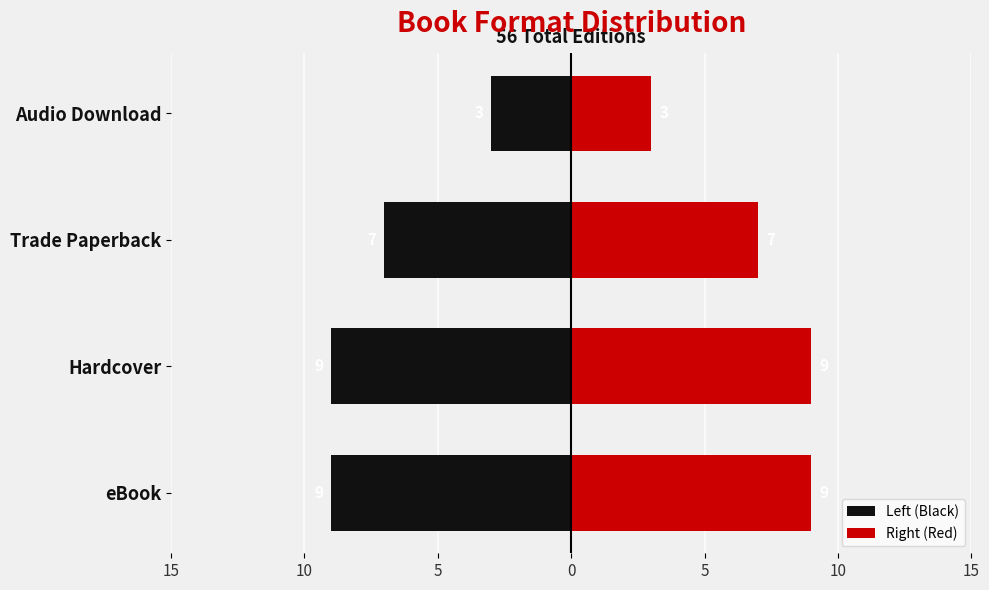

What is the maximum value shown in the chart?

9